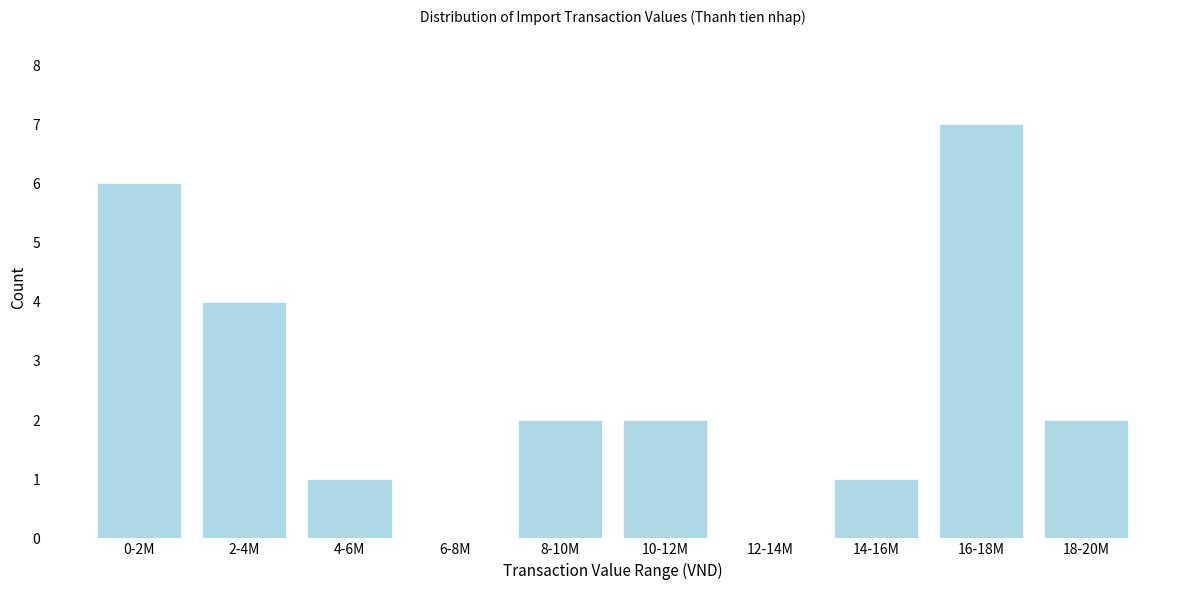

Reading left to right, what are all the values shown in this chart?

0-2M=6	2-4M=4	4-6M=1	6-8M=0	8-10M=2	10-12M=2	12-14M=0	14-16M=1	16-18M=7	18-20M=2